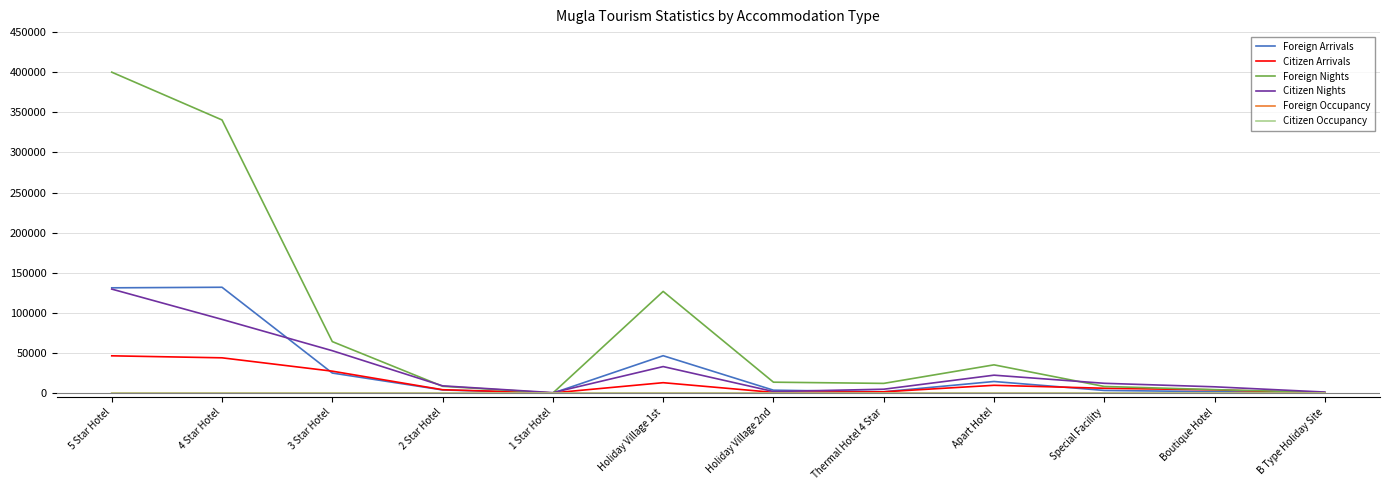

At which category does Citizen Arrivals reach its first local valley?

1 Star Hotel